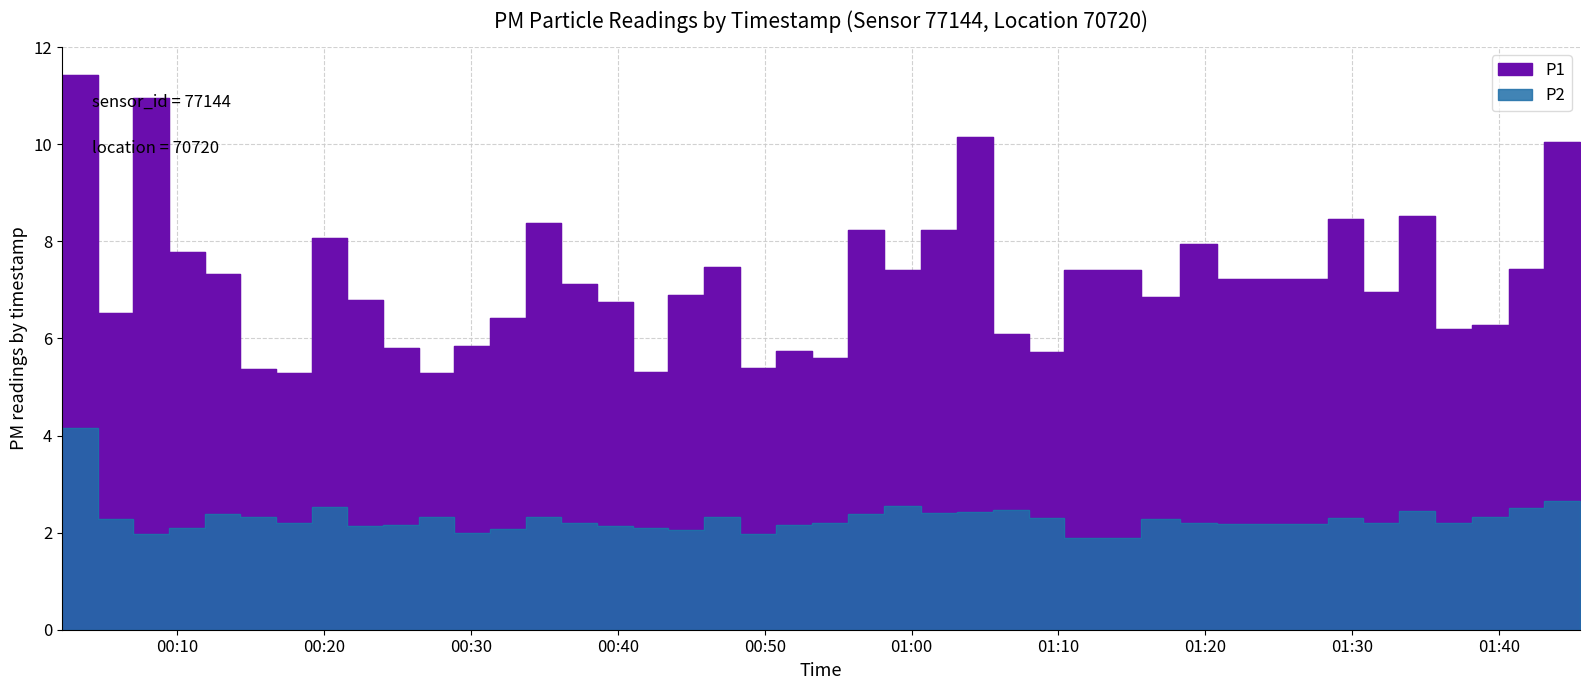

What is the sum of all P2 values?

91.9